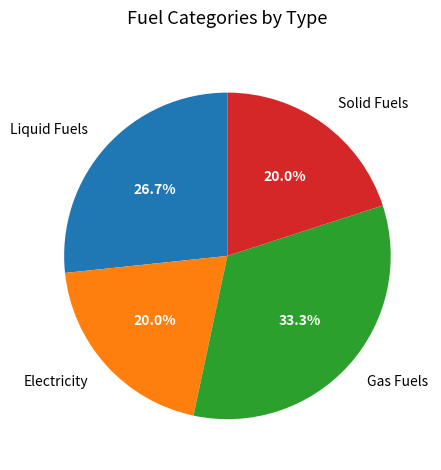

Is there a majority slice in this chart?

No